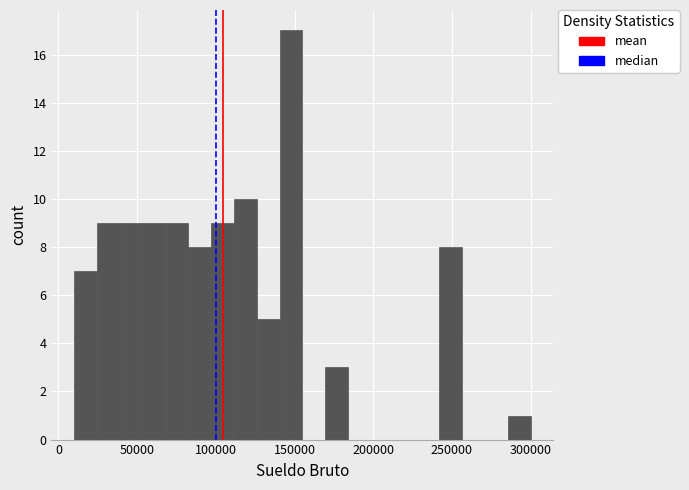

Around what value on the x-axis is the tallest bar? Give the approximate position of its centre, as read against the axis.

150000